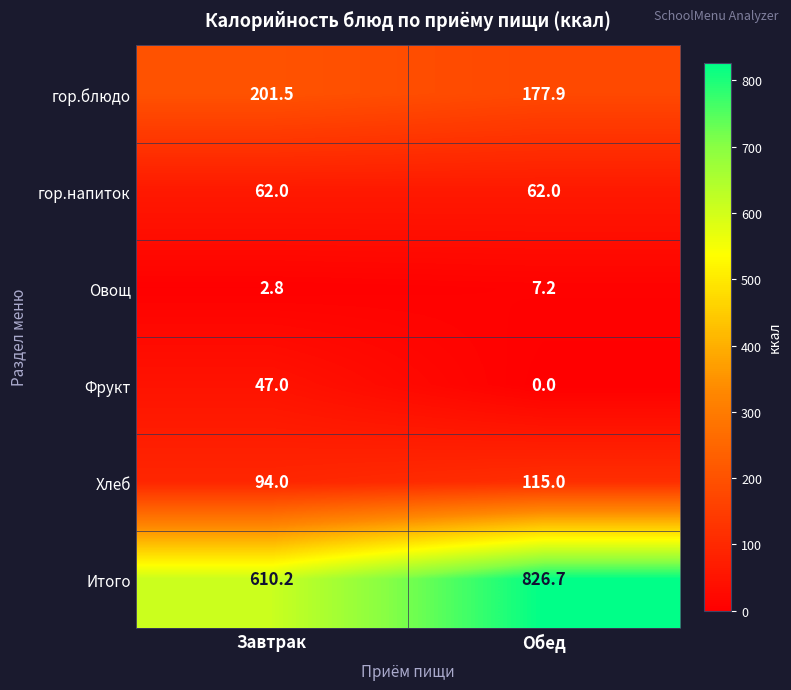

What is the difference between the maximum and minimum values in the Итого series?

216.5